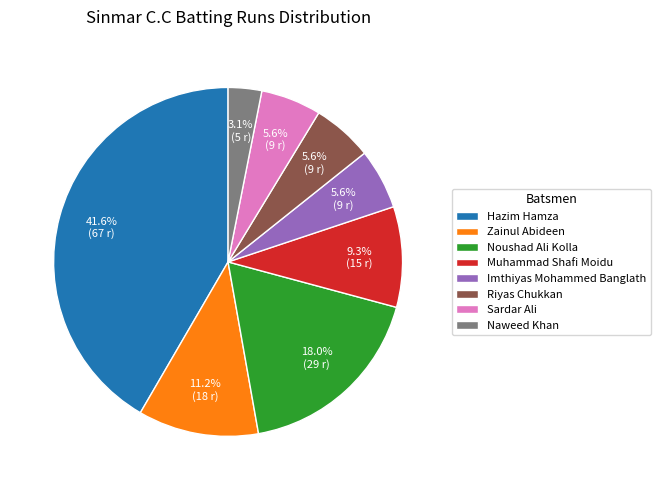

Is there any slice that represents more than half of the pie?

No